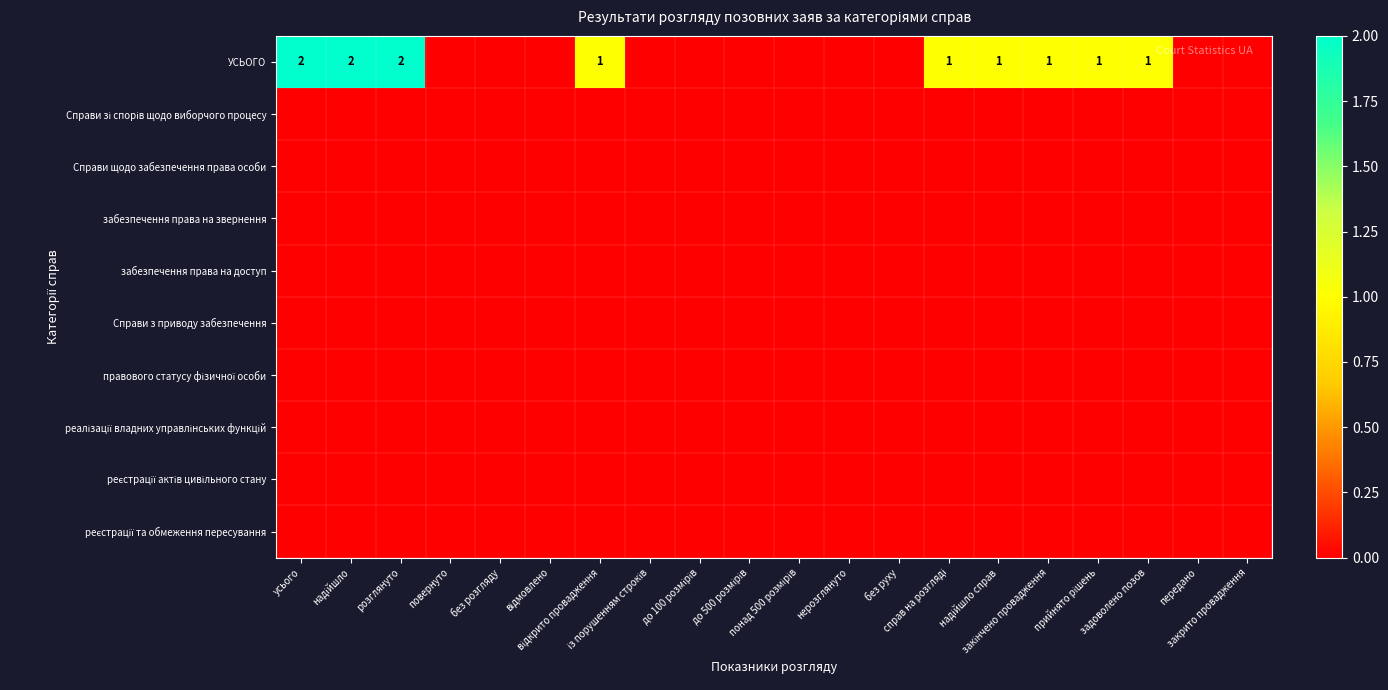

The value of Справи з приводу забезпечення at без руху is 0. True or false?

True